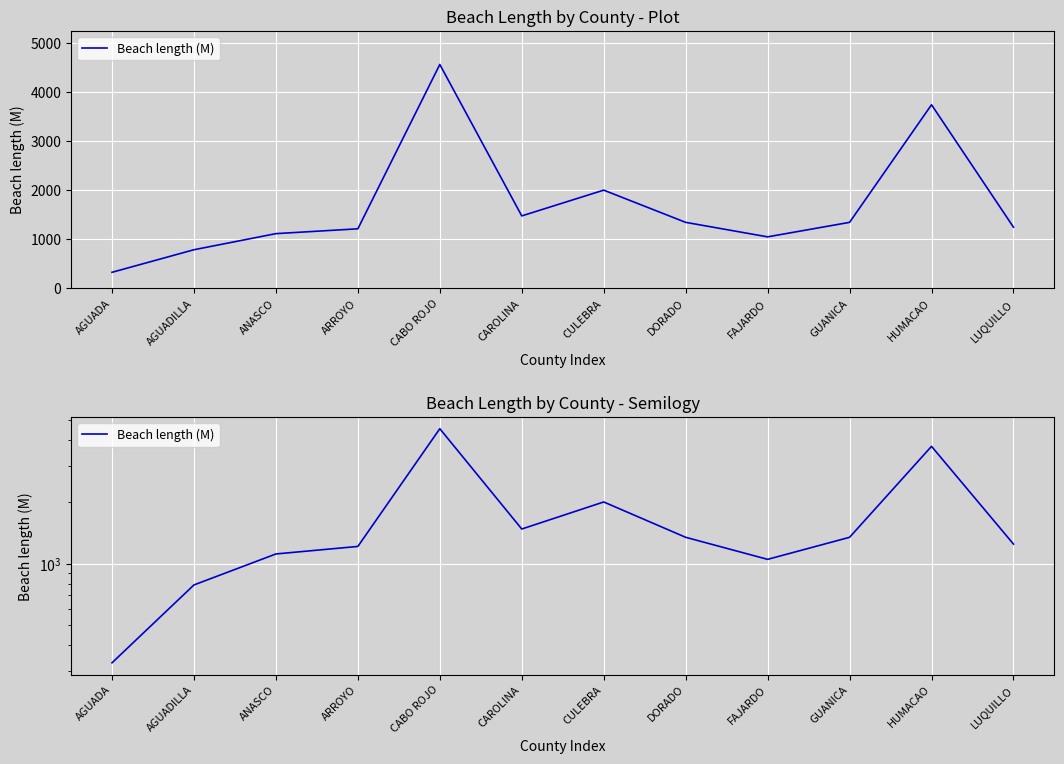

List the labels in order of value, smallest first.

AGUADA, AGUADILLA, FAJARDO, ANASCO, ARROYO, LUQUILLO, DORADO, GUANICA, CAROLINA, CULEBRA, HUMACAO, CABO ROJO